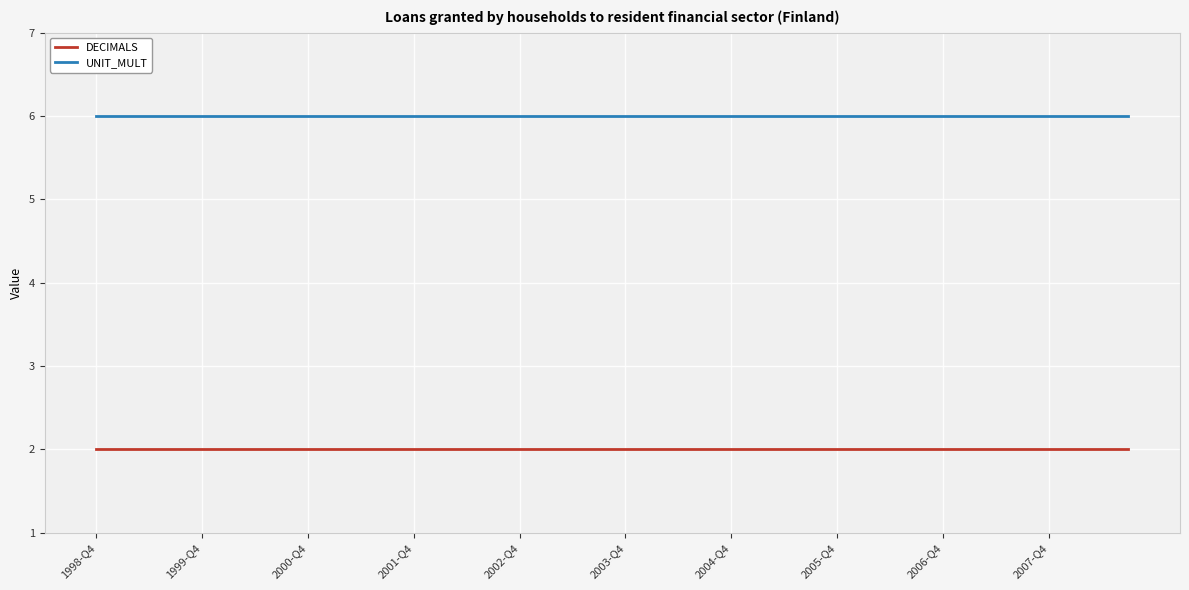

Rank the series by their maximum value, from highest to lowest.

UNIT_MULT, DECIMALS